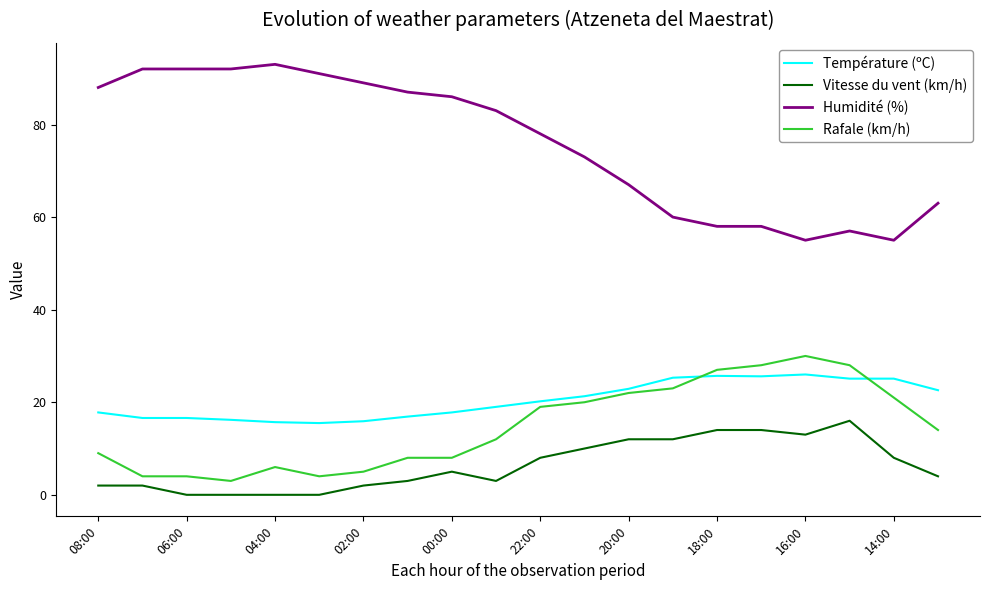

What is the lowest value of the Température (ºC) series?

15.5